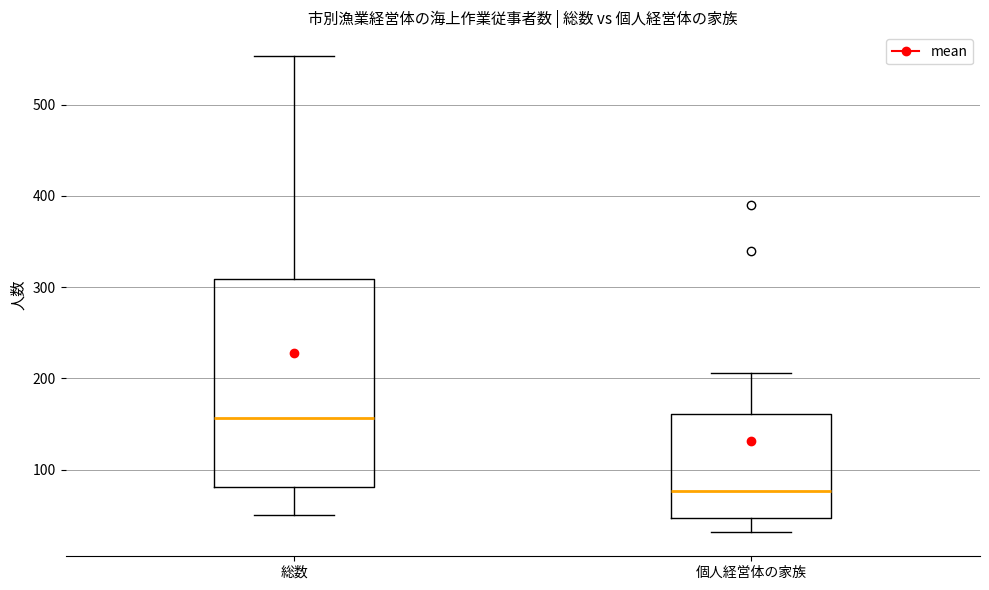

Which box is the tallest, from its lower edge to its upper edge?

総数